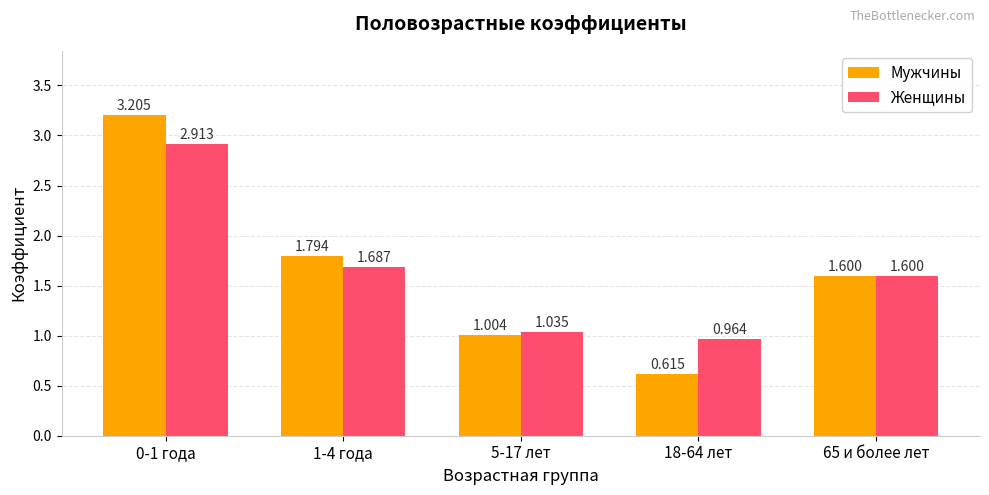

The Женщины series shows 2.9 at 0-1 года. True or false?

True